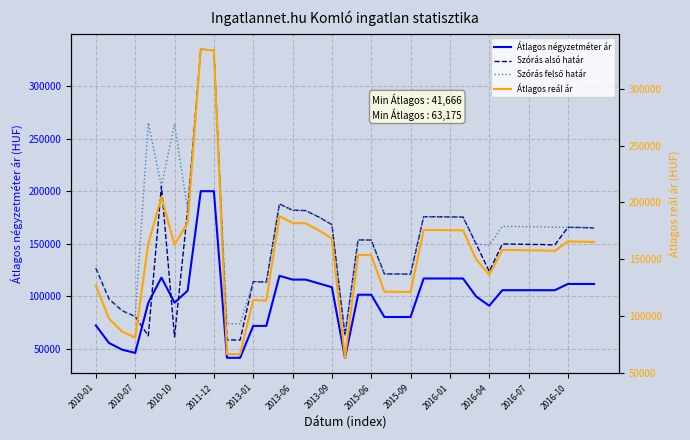

The Szórás alsó határ series shows 56942 at 17. True or false?

False